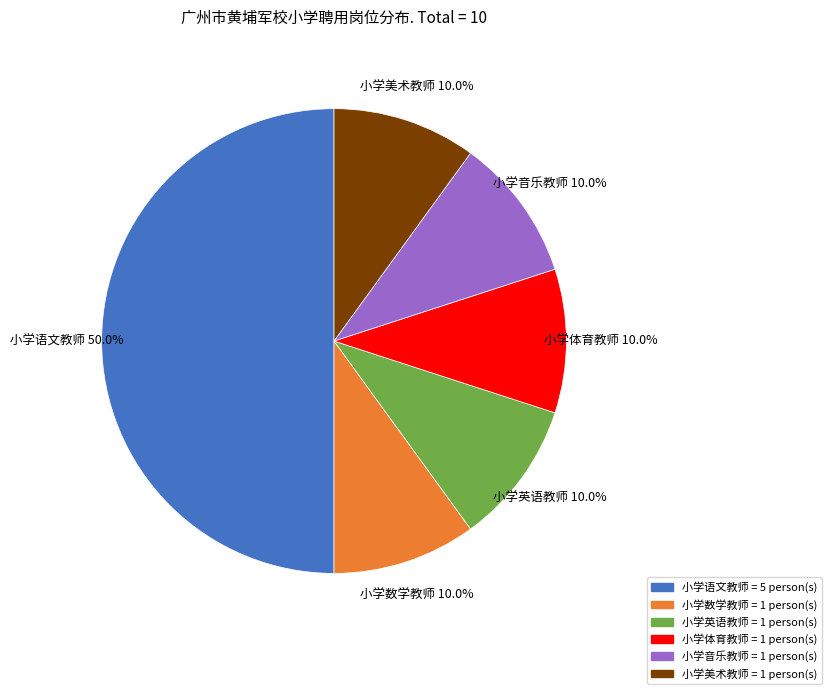

To the nearest percent, what is the combined percentage of 小学英语教师 and 小学音乐教师?

20%